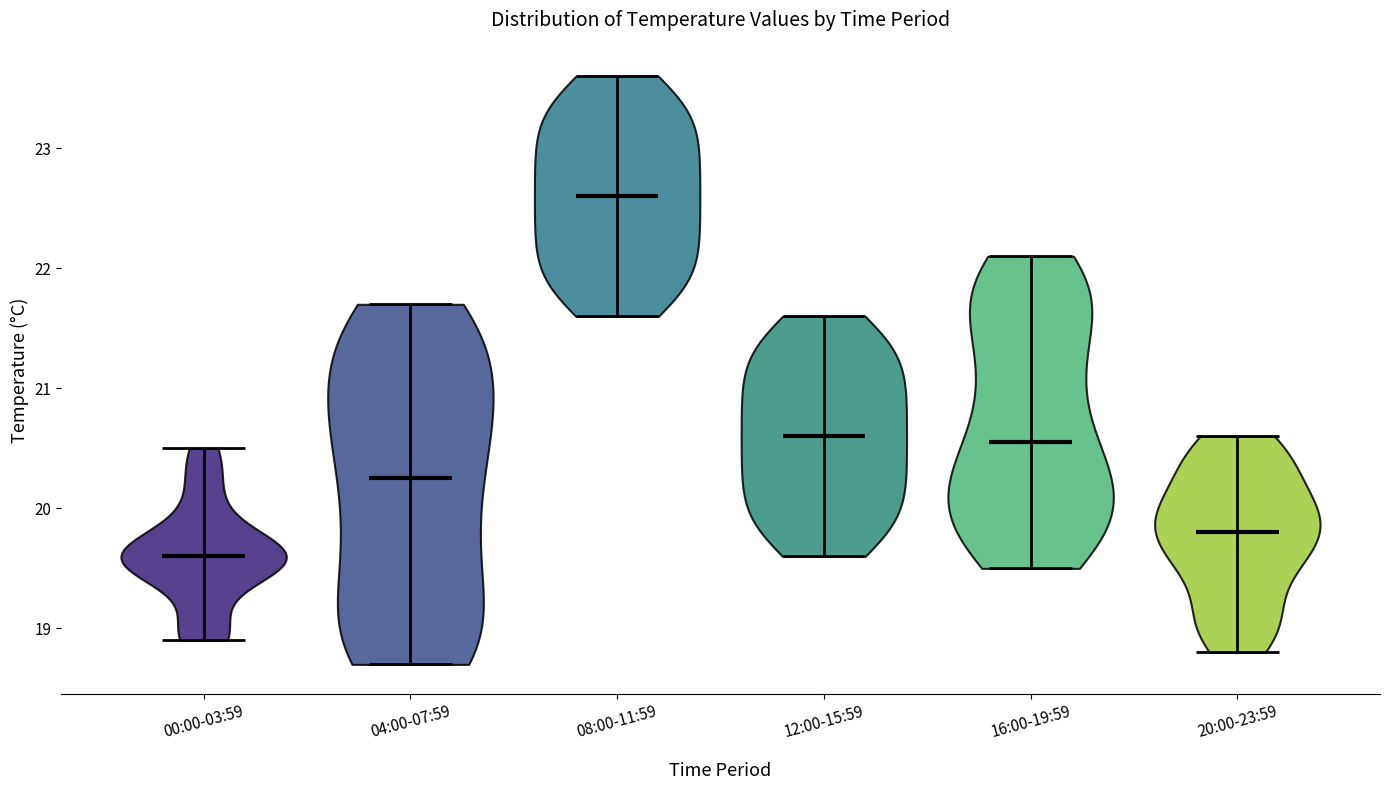

What is the highest point the violin for 00:00-03:59 reaches on the y-axis? The values are not printed on the chart, so give them approximately, as read against the axis.

20.5